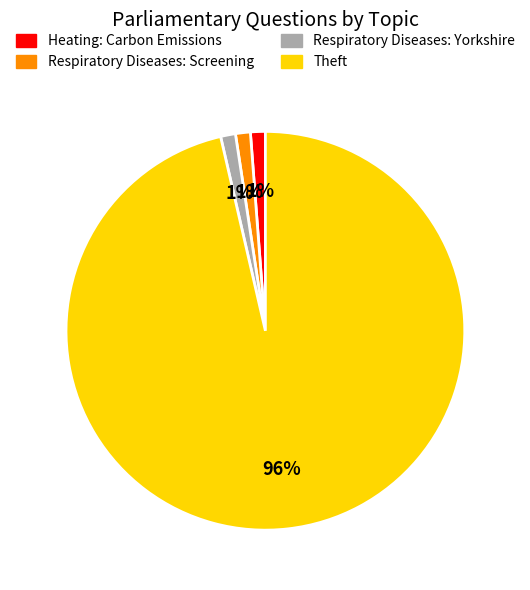

Is Respiratory Diseases: Yorkshire the majority of the pie?

No